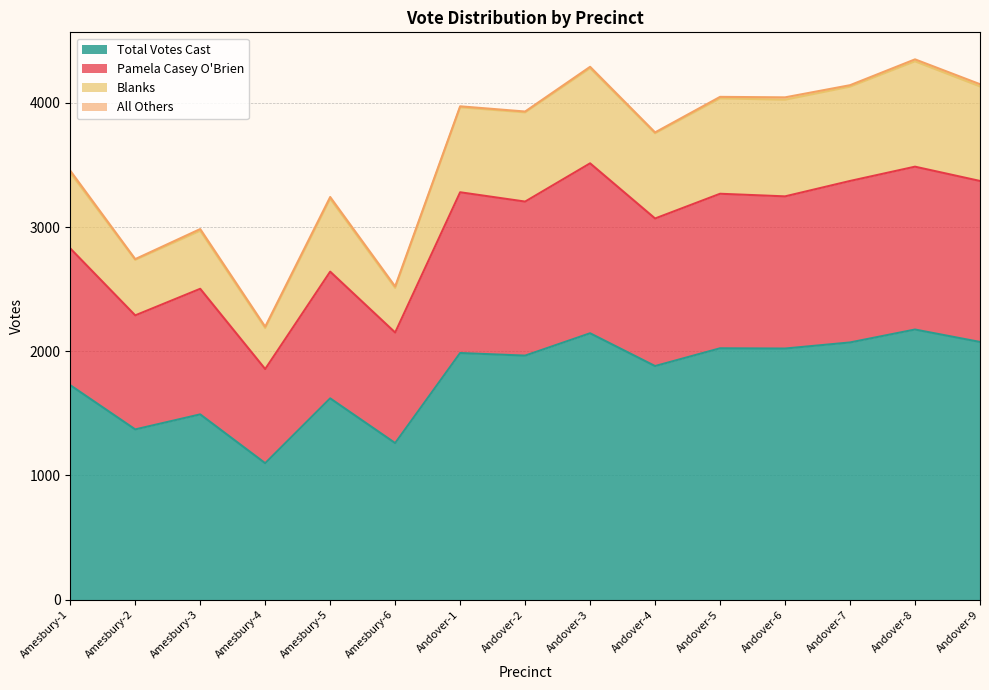

The value of Total Votes Cast at Andover-5 is 711. True or false?

False